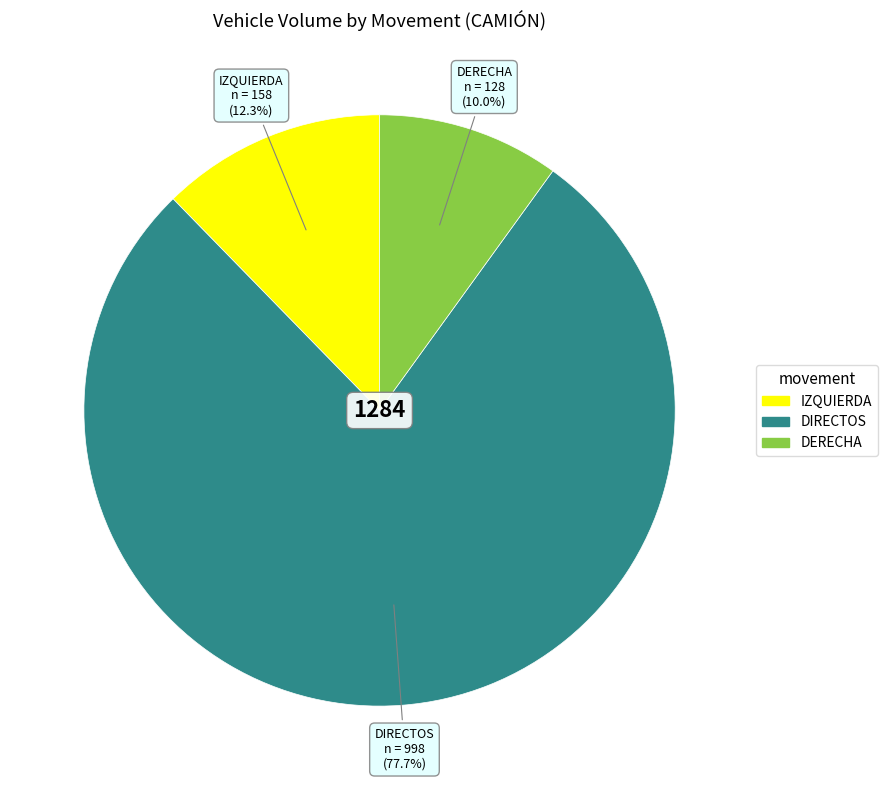

Rank the categories by value from highest to lowest.

DIRECTOS, IZQUIERDA, DERECHA